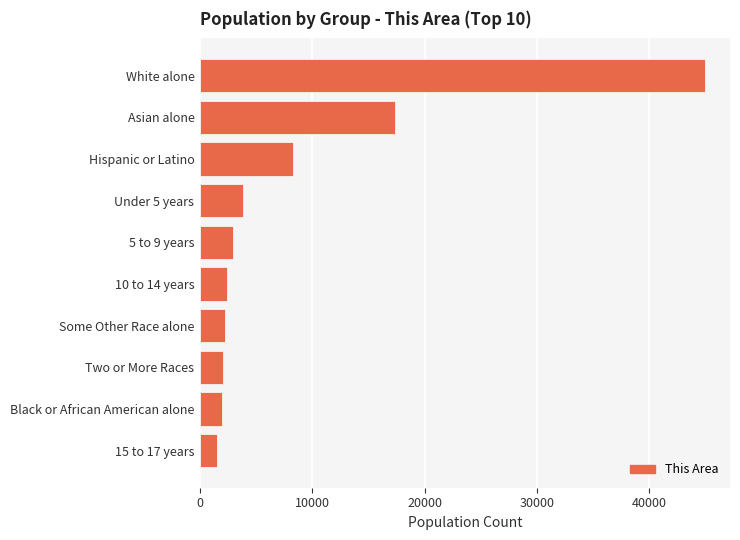

What is the ratio of the value at 10 to 14 years to the value at 15 to 17 years?

1.6